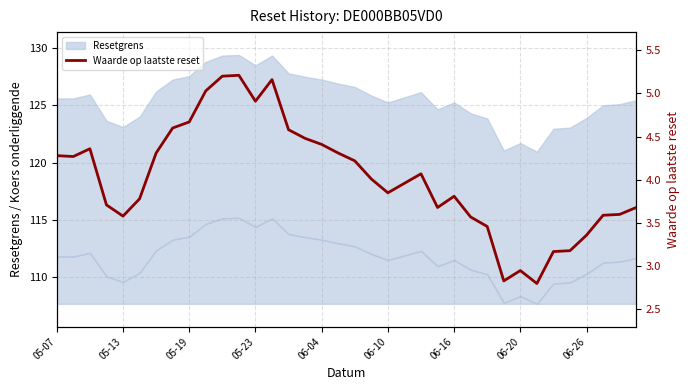

True or false: Waarde op laatste reset and Koers onderliggende op laatste reset intersect in this chart.

False